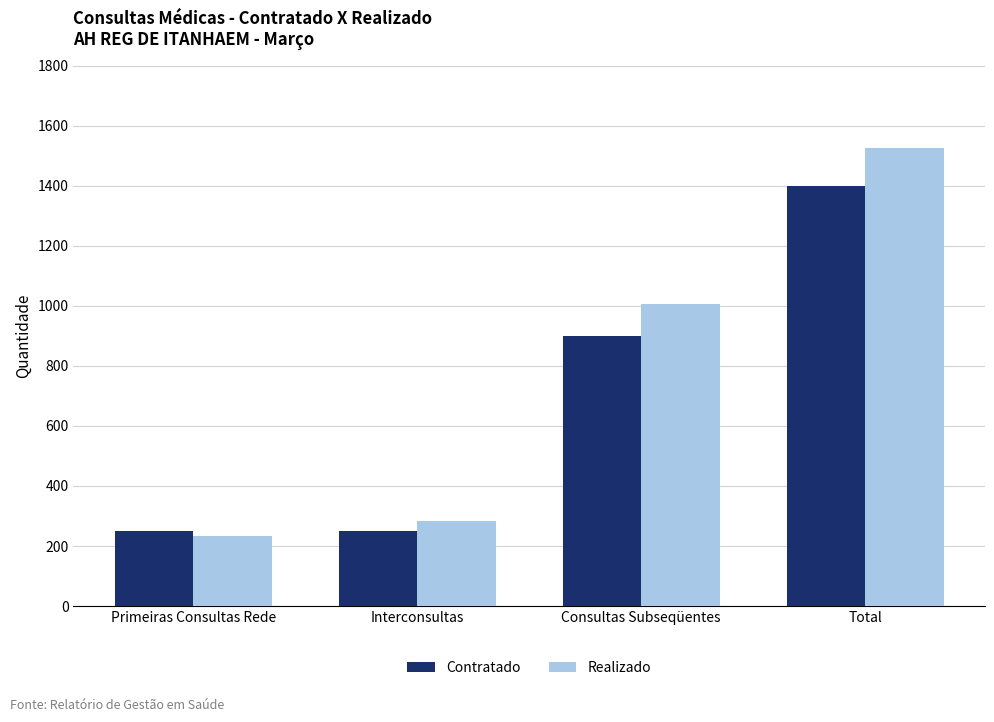

Is it true that Contratado equals 451 at Consultas Subseqüentes?

False